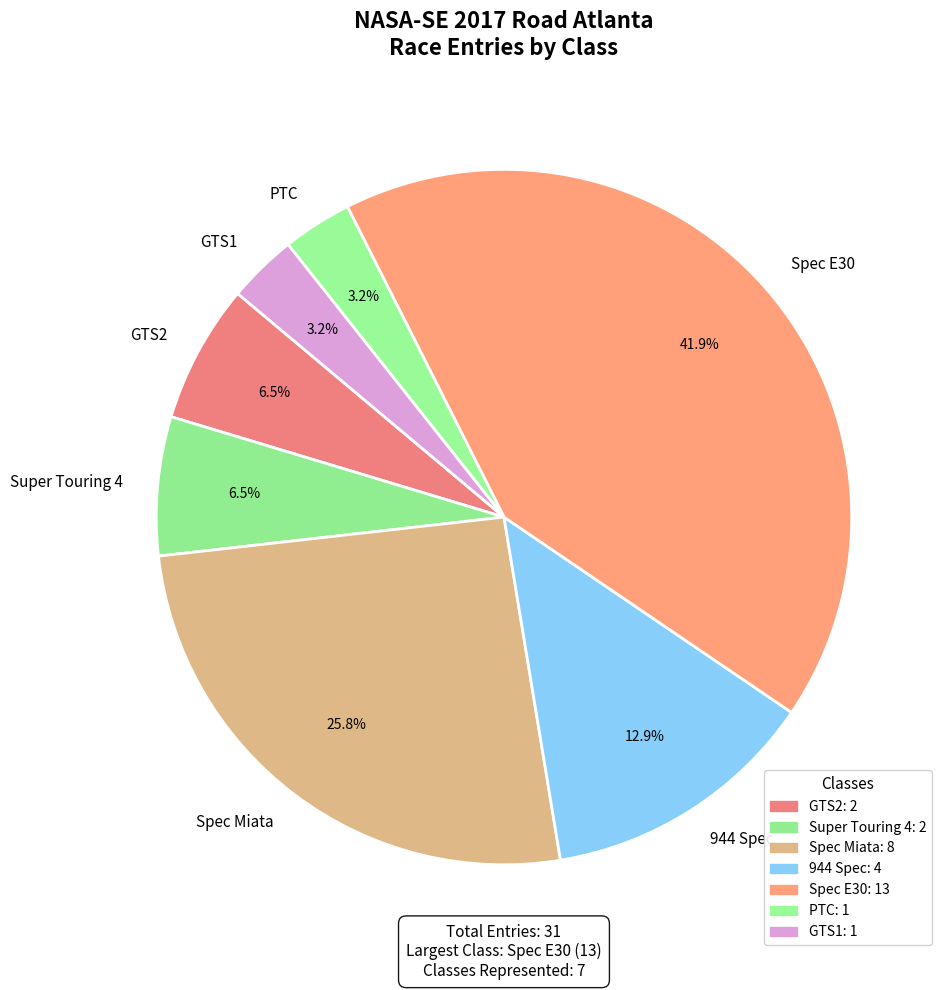

Is there any slice that represents more than half of the pie?

No